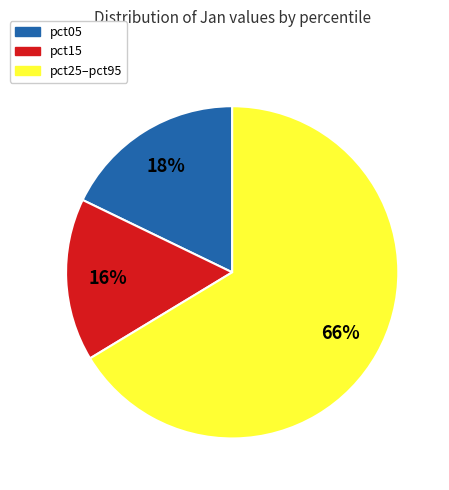

Is there any slice that represents more than half of the pie?

Yes